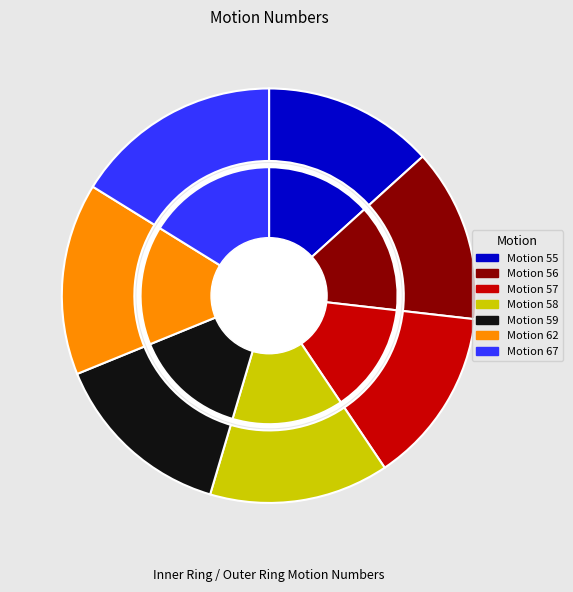

What is the largest slice in the pie chart?

Motion 67